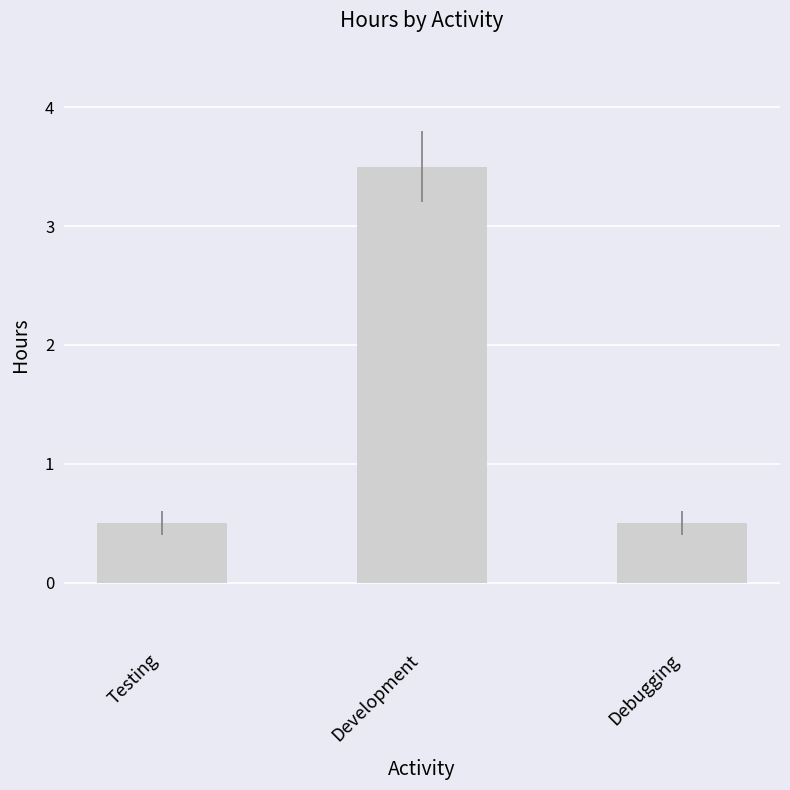

What is the sum of all values?

4.5